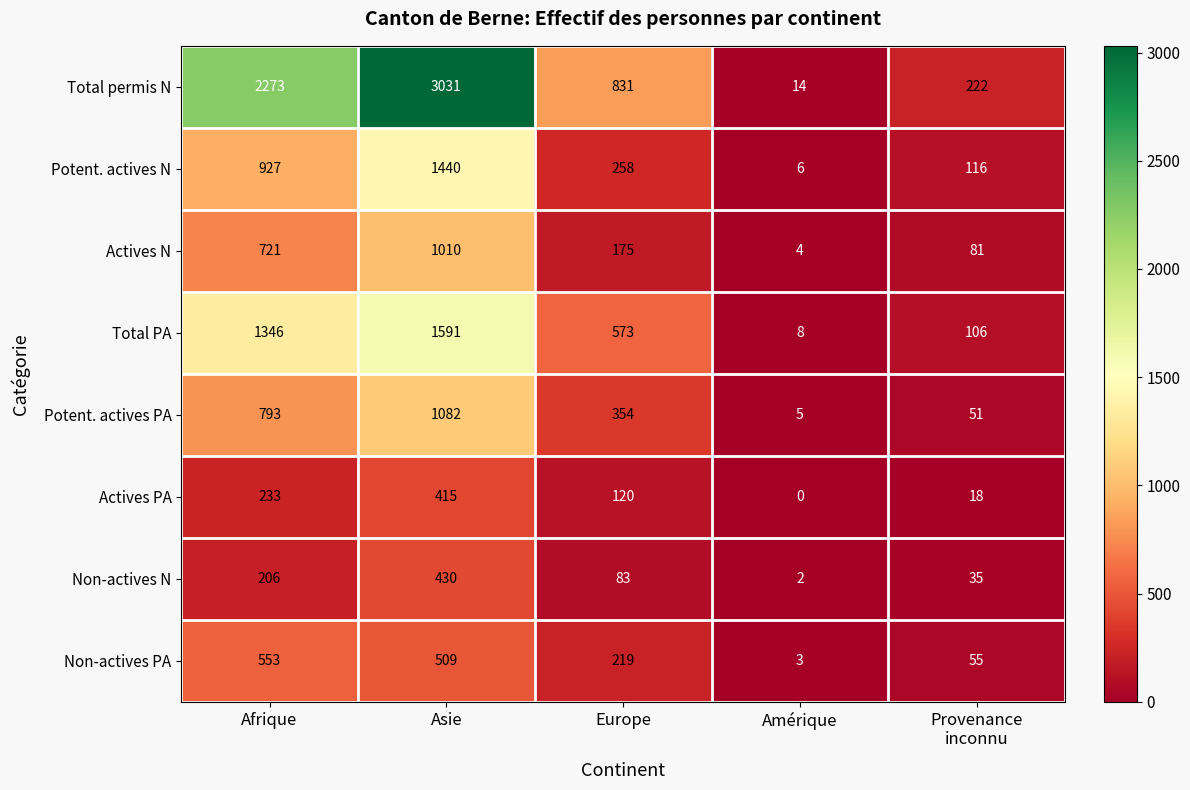

What is the highest value of the Non-actives N series?

430